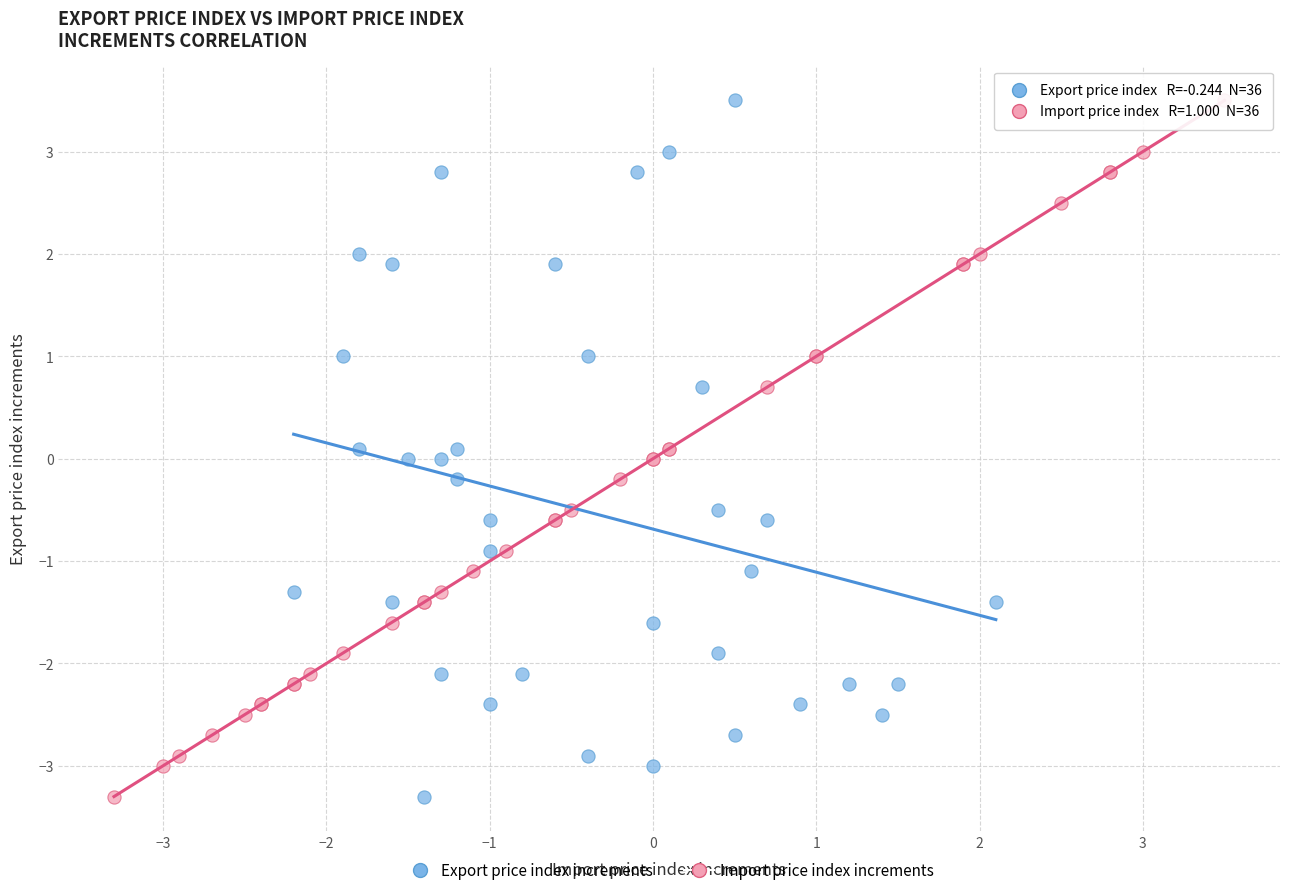

What are all the series names shown in the legend?

Export price index increments, Import price index increments